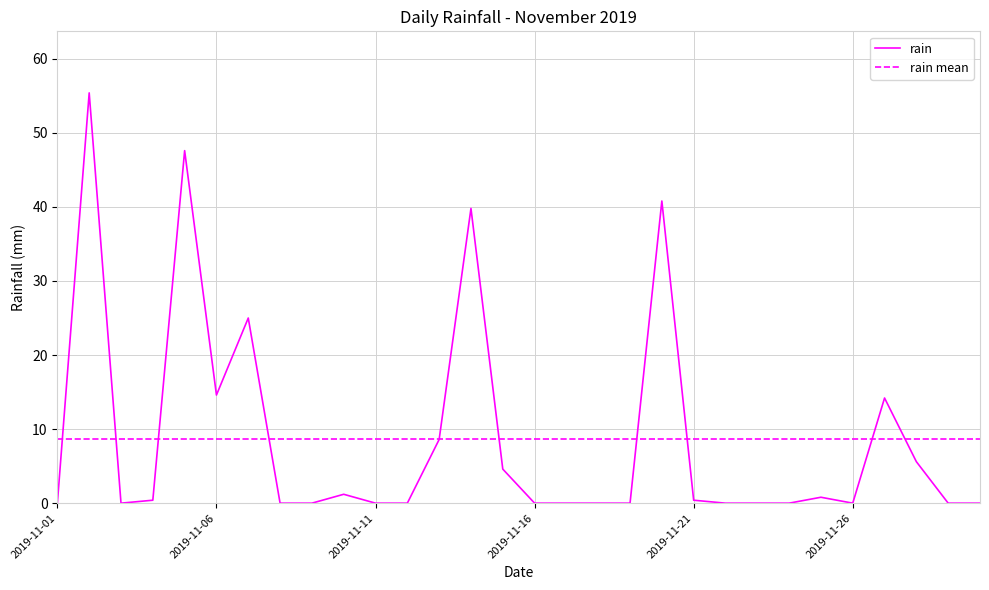

What is the highest value of the rain series?

55.4